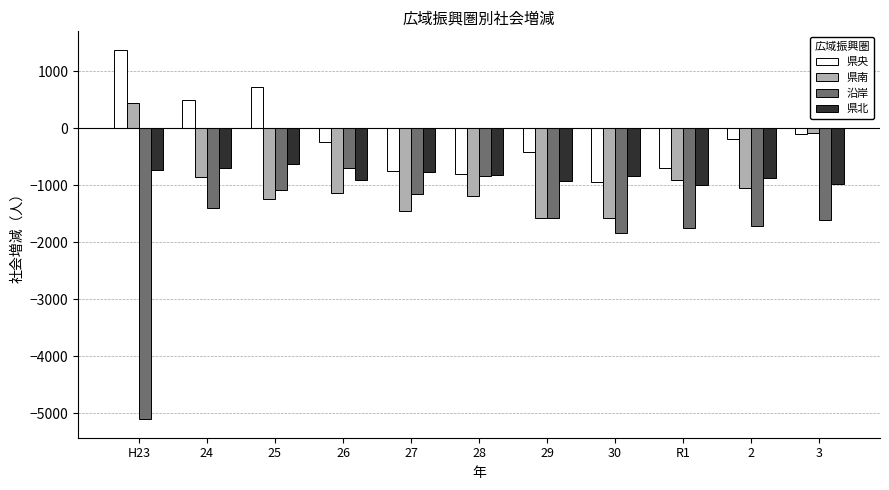

How many data points does each series have?

11